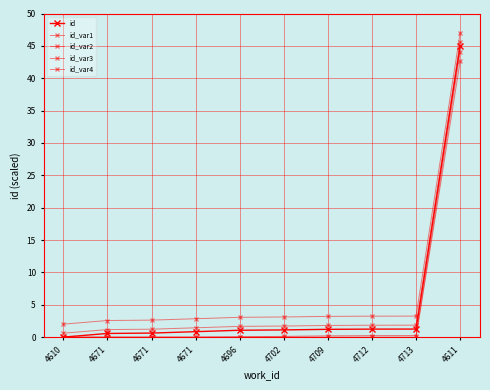

How many lines are shown in the chart?

5